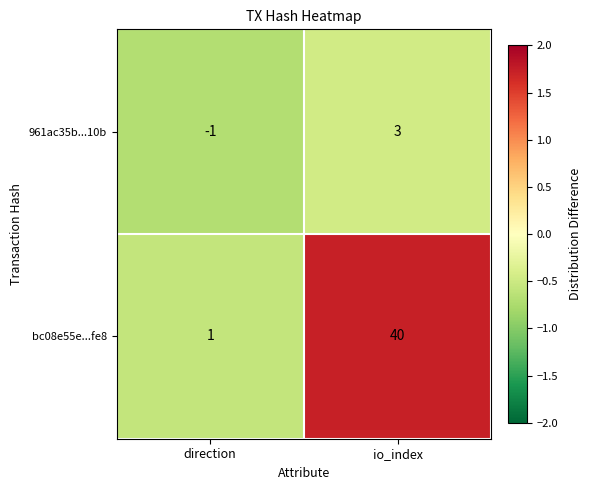

The 961ac35b...10b series shows -2 at direction. True or false?

False